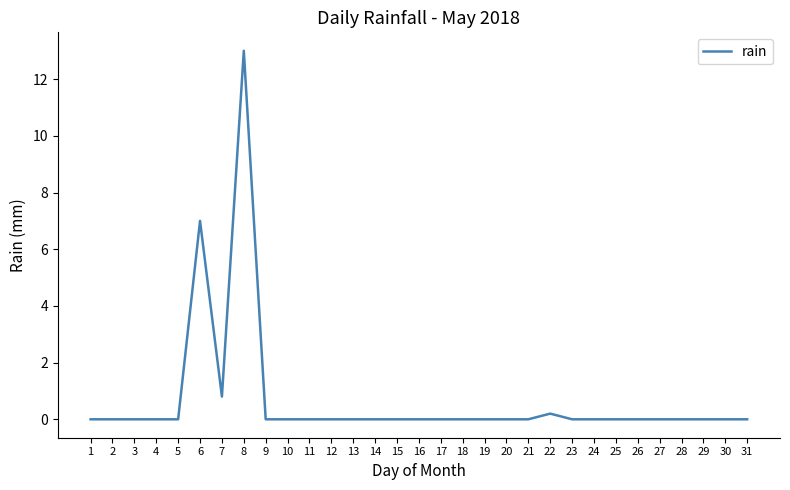

What is the greatest value displayed?

13.0